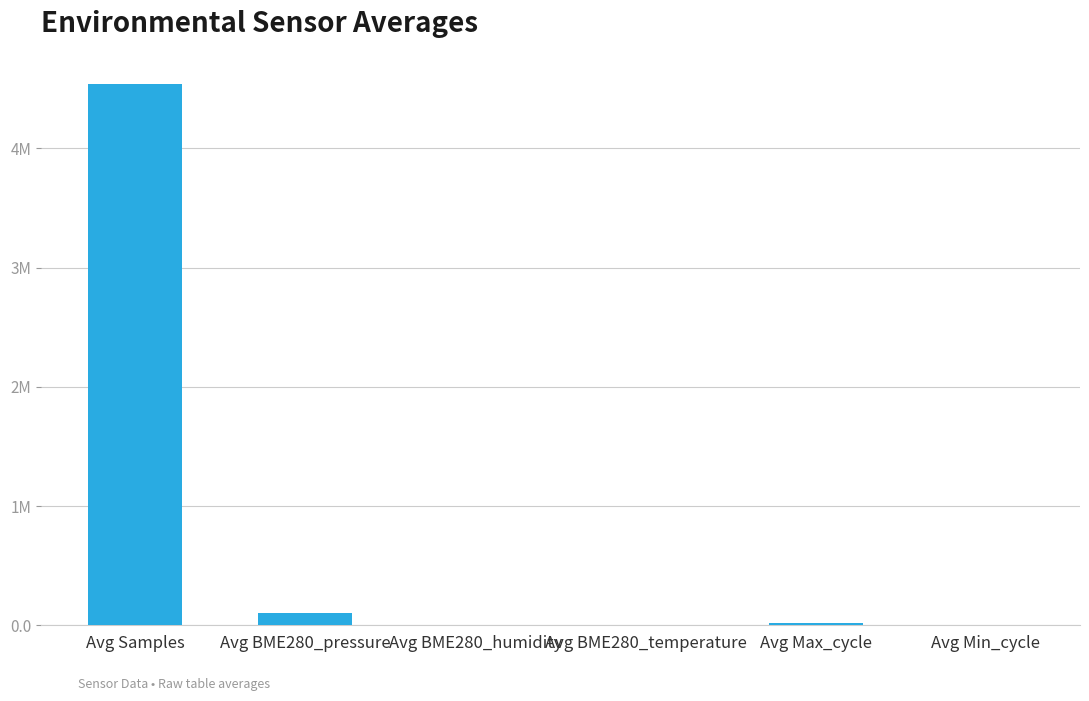

At which category does the chart reach its peak across all series?

Avg Samples